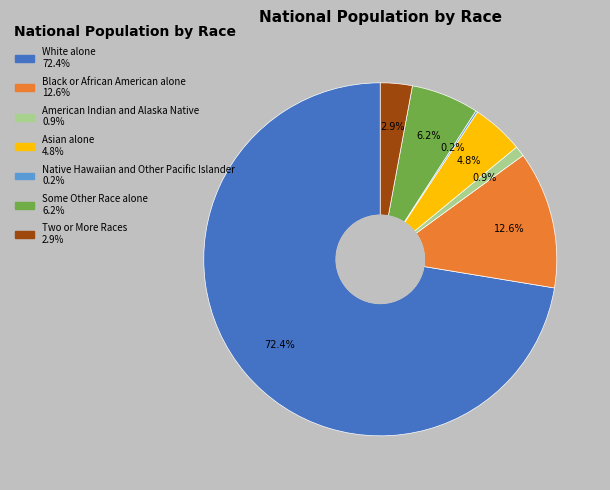

Approximately how many times larger is the value at White alone compared to American Indian and Alaska Native?

76.2